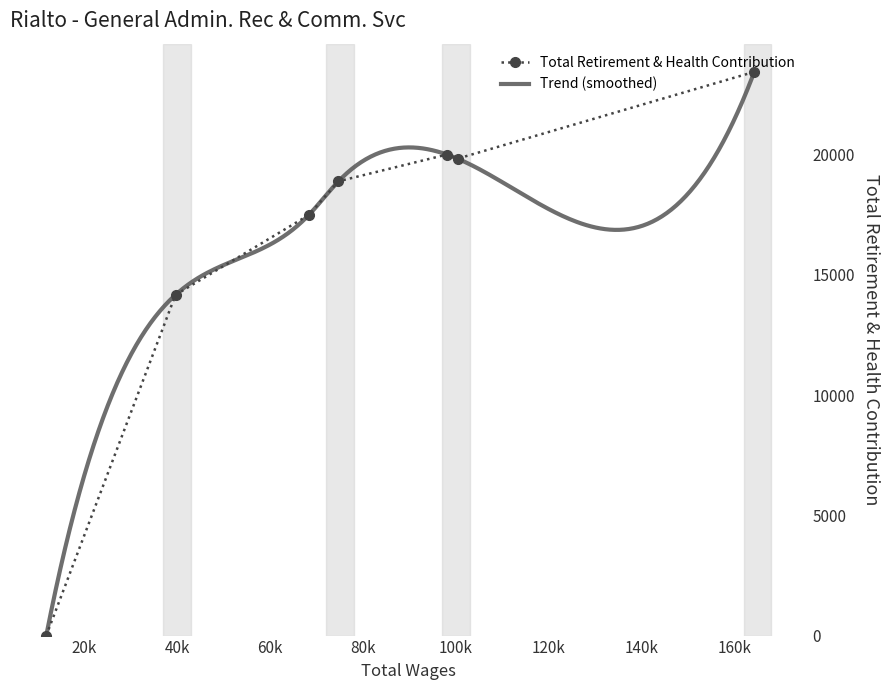

True or false: Total Retirement & Health Contribution has more than 1 interior local peaks.

False